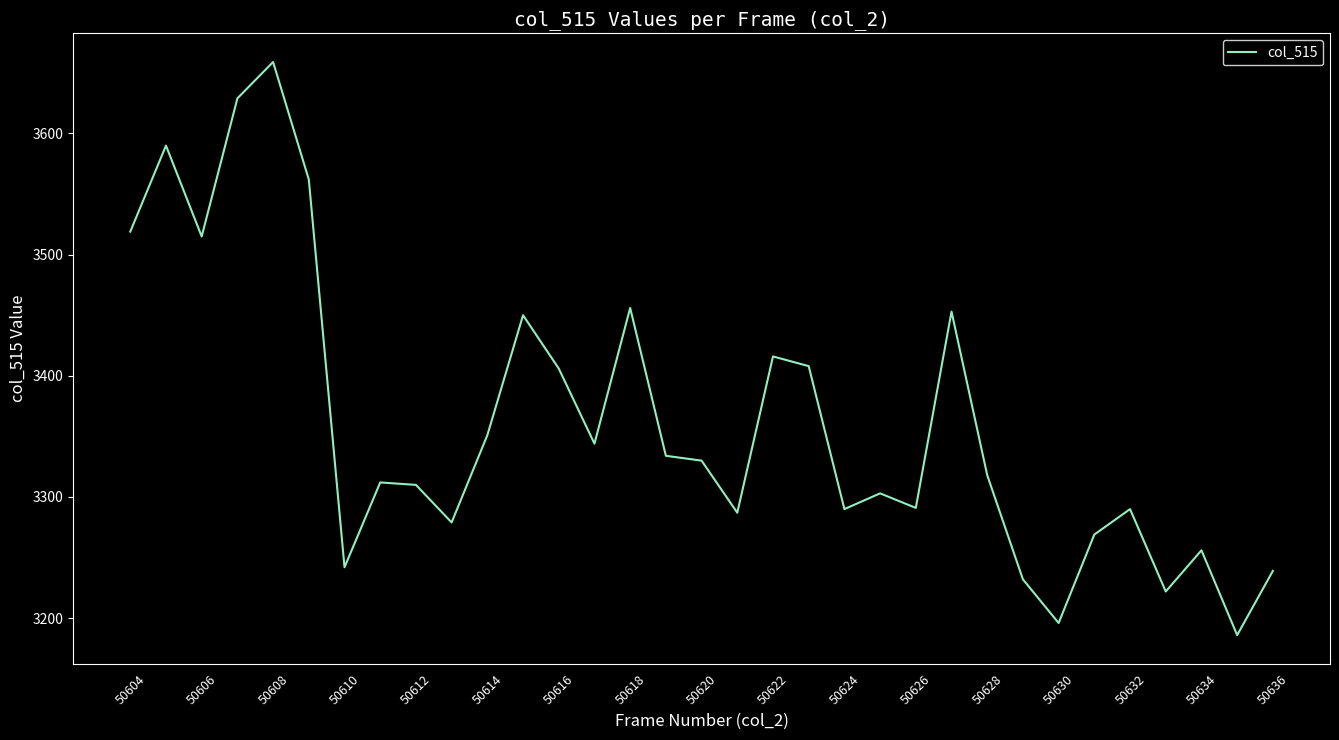

How many lines are shown in the chart?

1